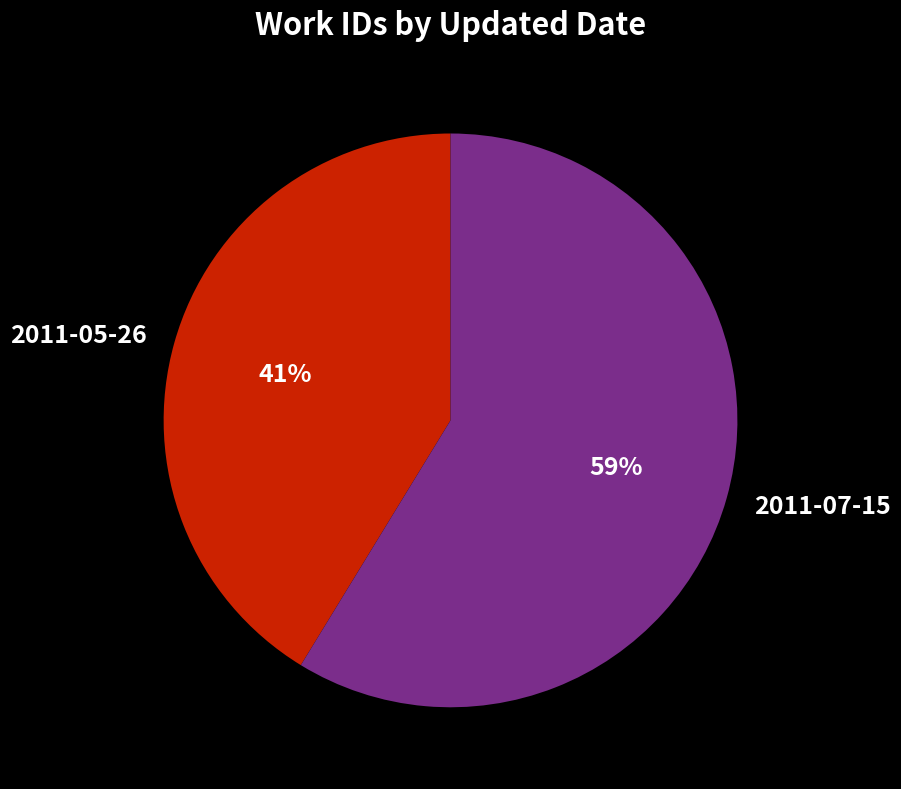

Is the sum of 2011-05-26 and 2011-07-15 greater than half?

Yes